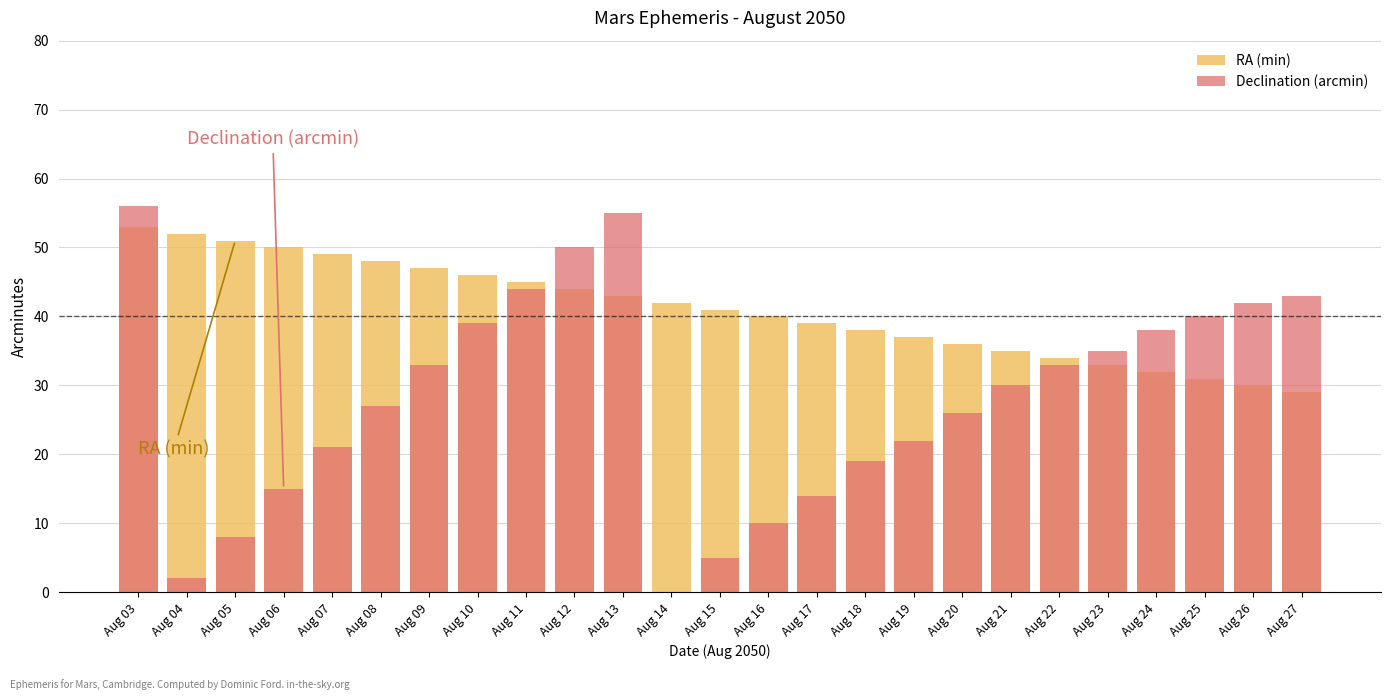

At which label does RA (min) reach its minimum?

Aug 27